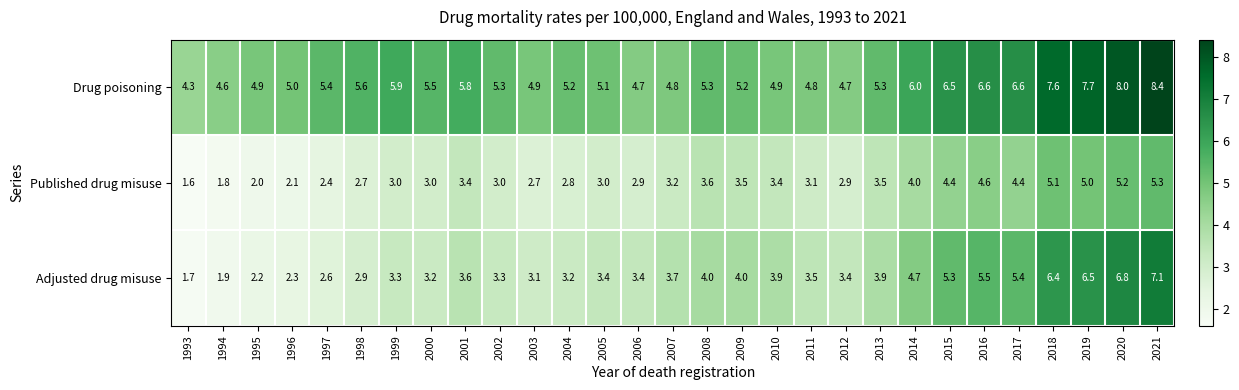

What is the average value of the Drug poisoning series?

5.7